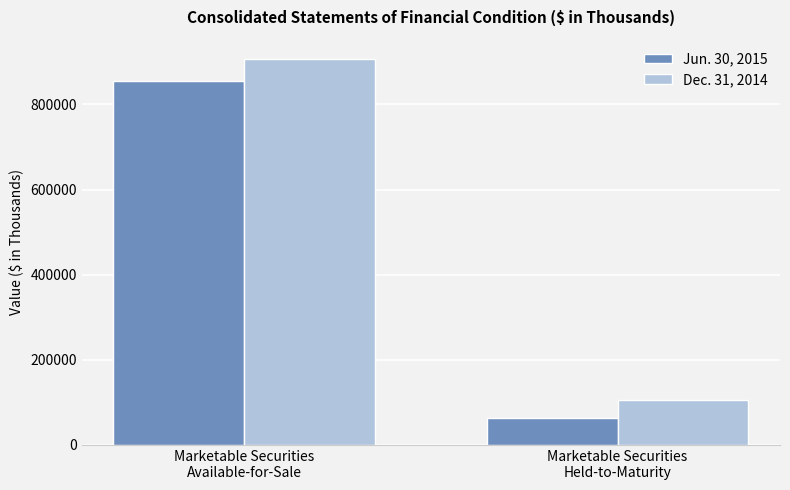

How many bars are there in total?

4